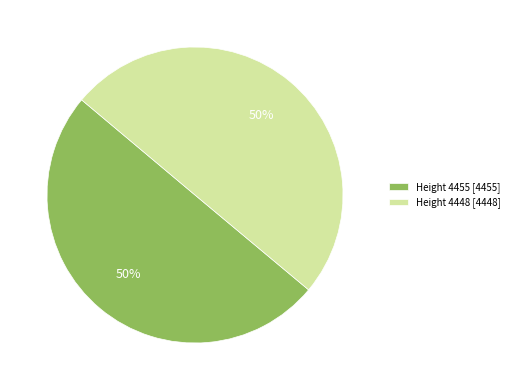

Is it true that Height 4448 [4448] is 50% of the pie?

True